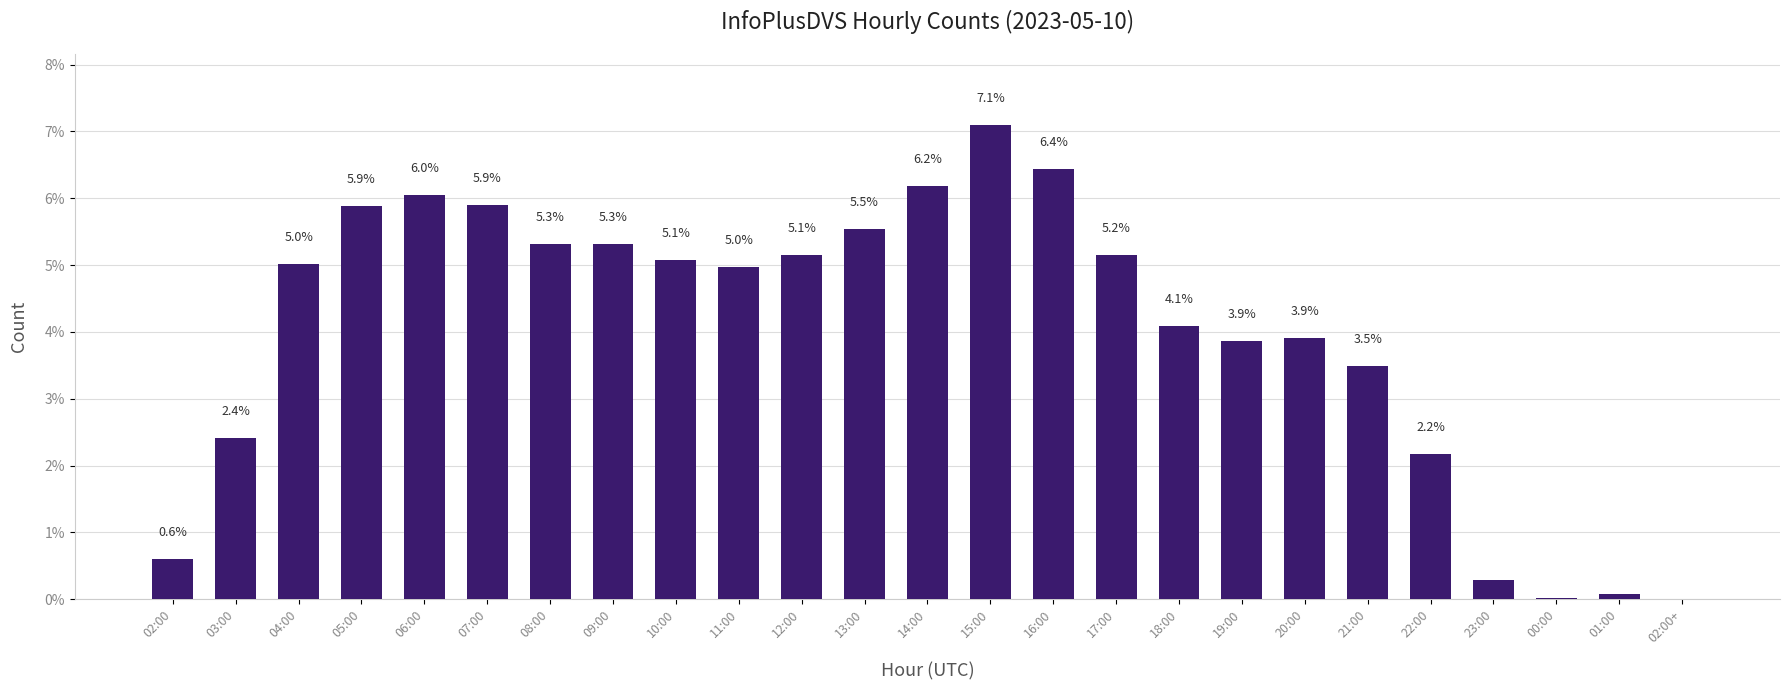

Are the bars horizontal?

No